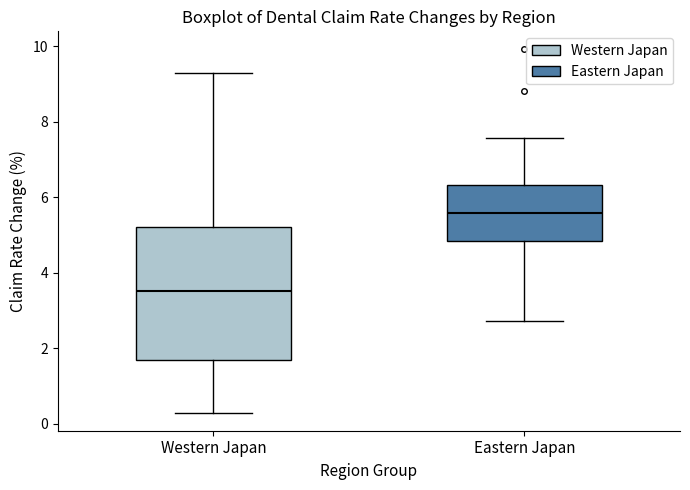

Reading left to right, read every box against the y-axis: the position of its median line, the range the box covers, and the ends of its whiskers. The values are not printed on the chart, so give them approximately, as read against the axis.

Western Japan: median 3.6, box 1.6 to 5.2, whiskers 0.2 to 9.2
Eastern Japan: median 5.6, box 4.8 to 6.4, whiskers 2.8 to 7.6